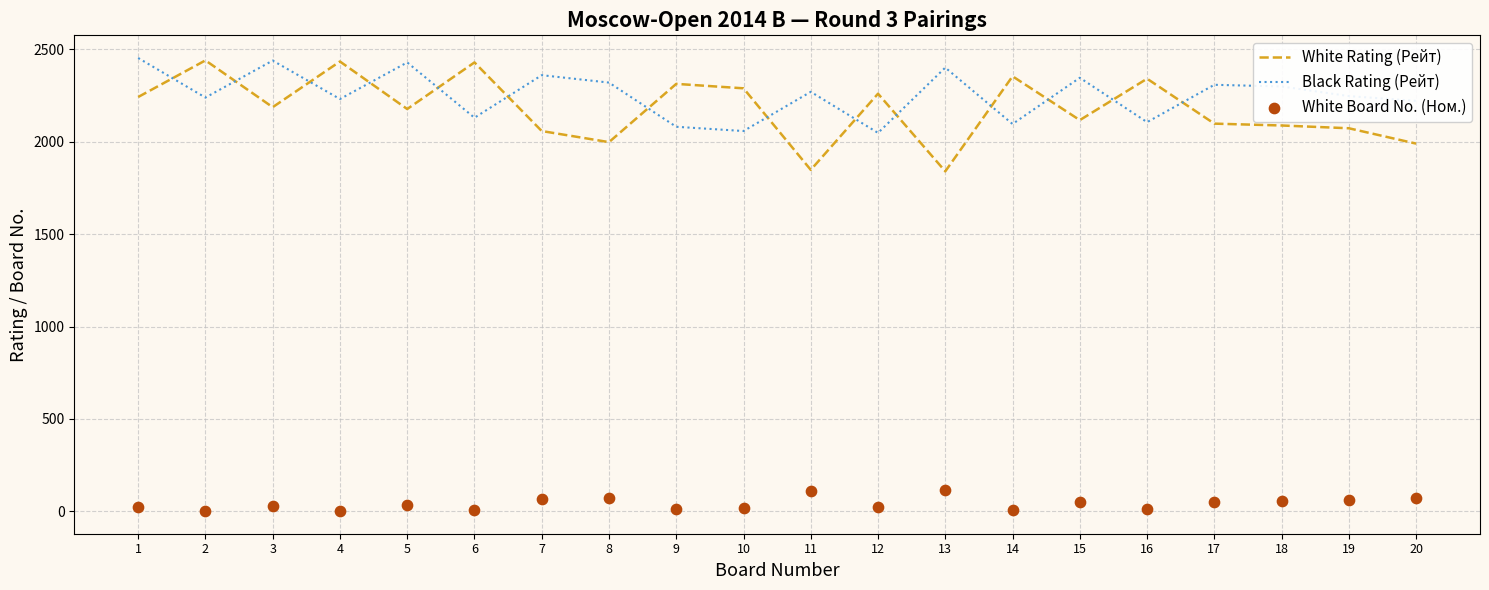

What is the total value across all series at 6?

4563